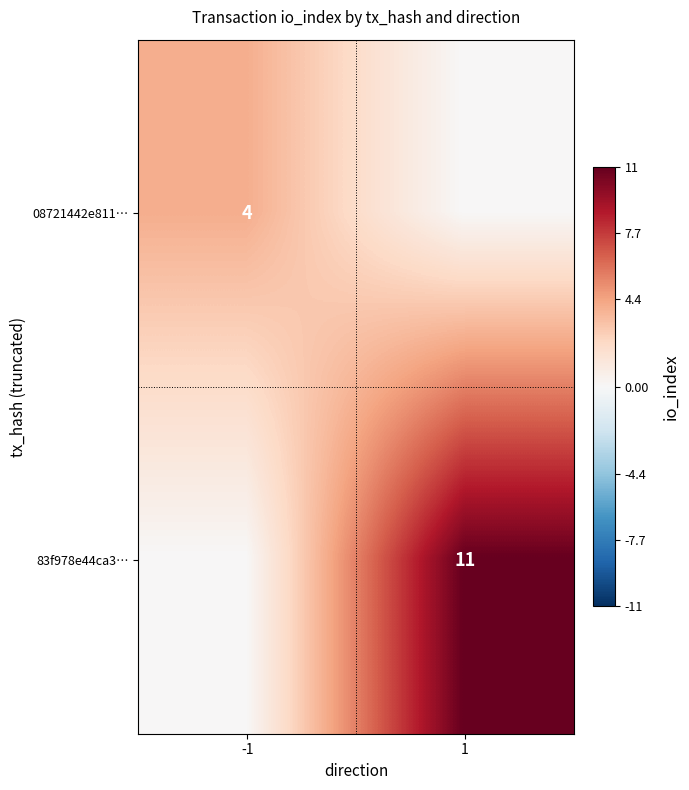

How many series are shown in this chart?

2